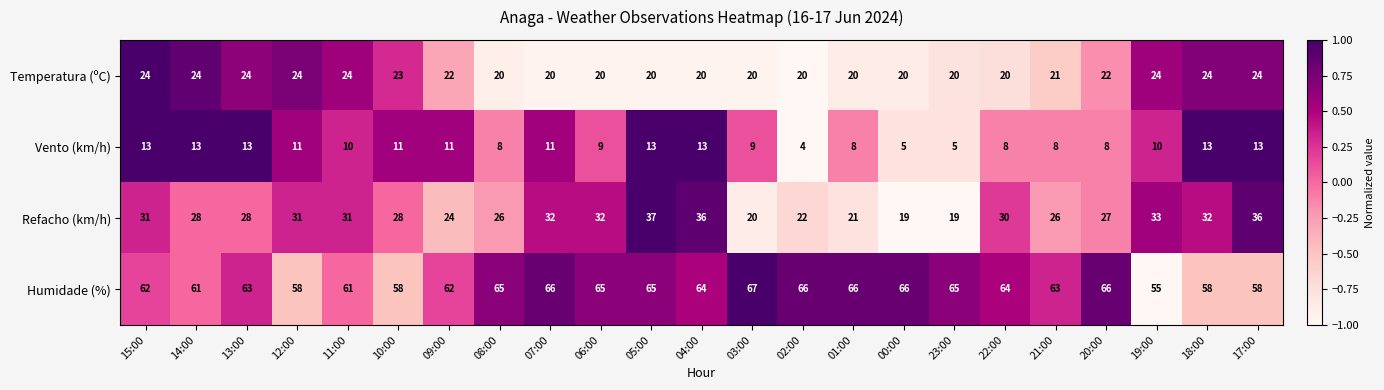

What value does the Vento (km/h) series have at 04:00?

13